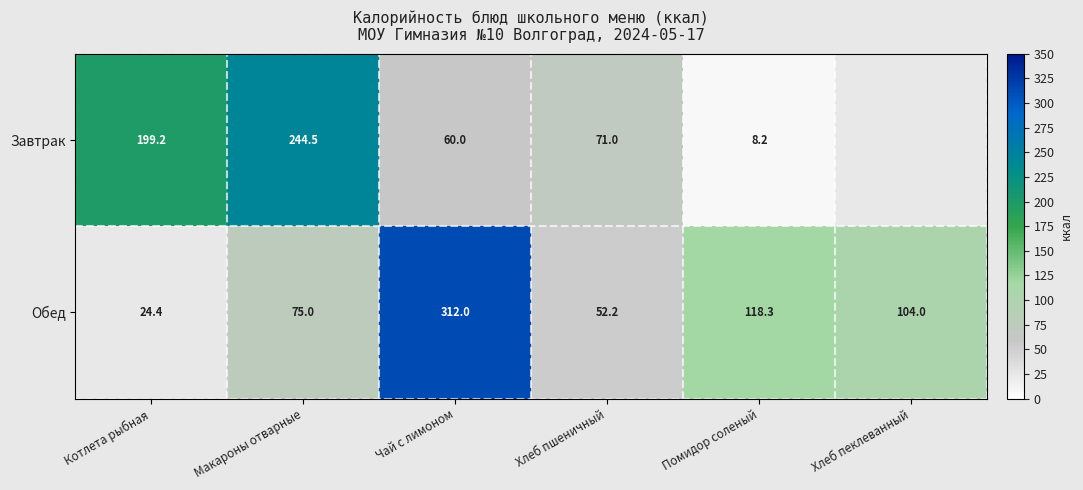

True or false: Завтрак has a value of 116.8 at Хлеб пшеничный.

False